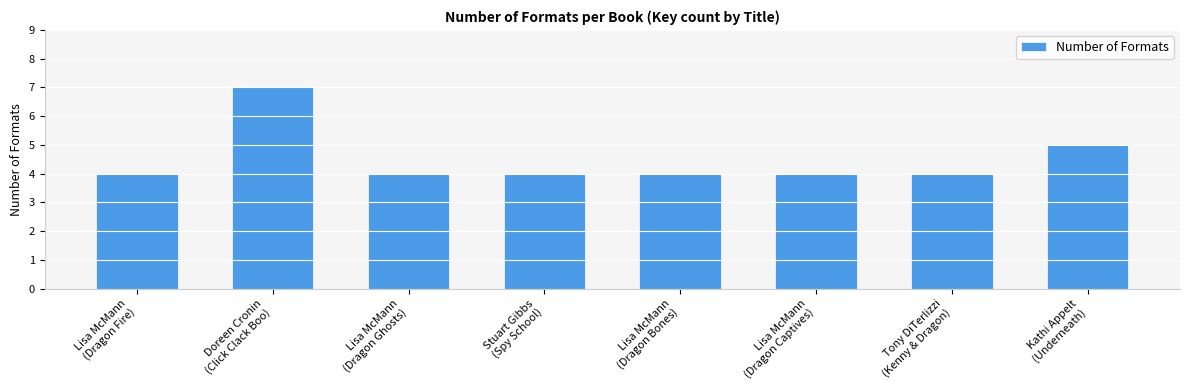

True or false: the data shows 7 at Stuart Gibbs
(Spy School).

False